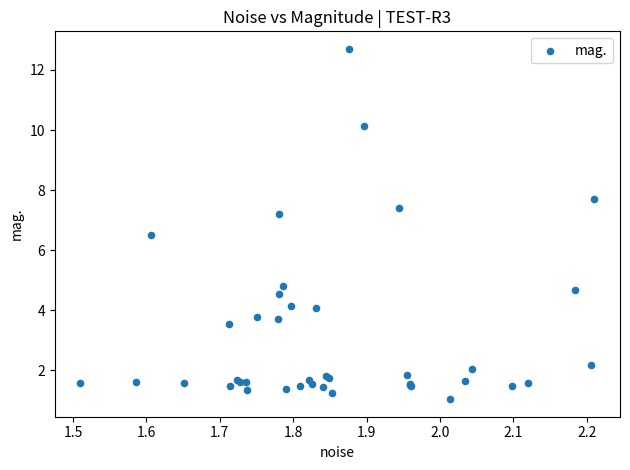

What Y value in the scatter plot is closest to 6?

6.5